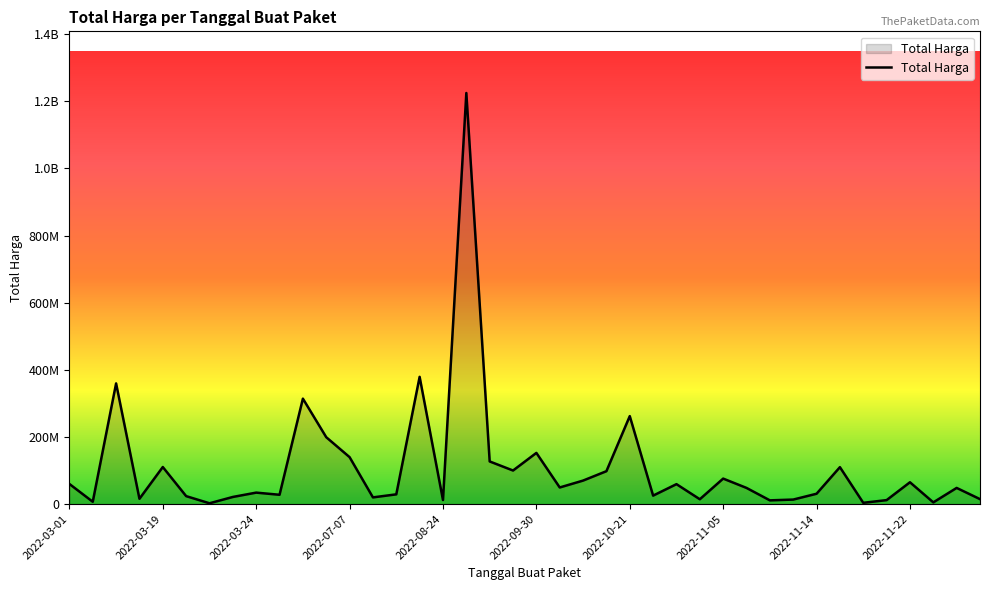

At which label is the value closest to 613538875?

2022-08-15